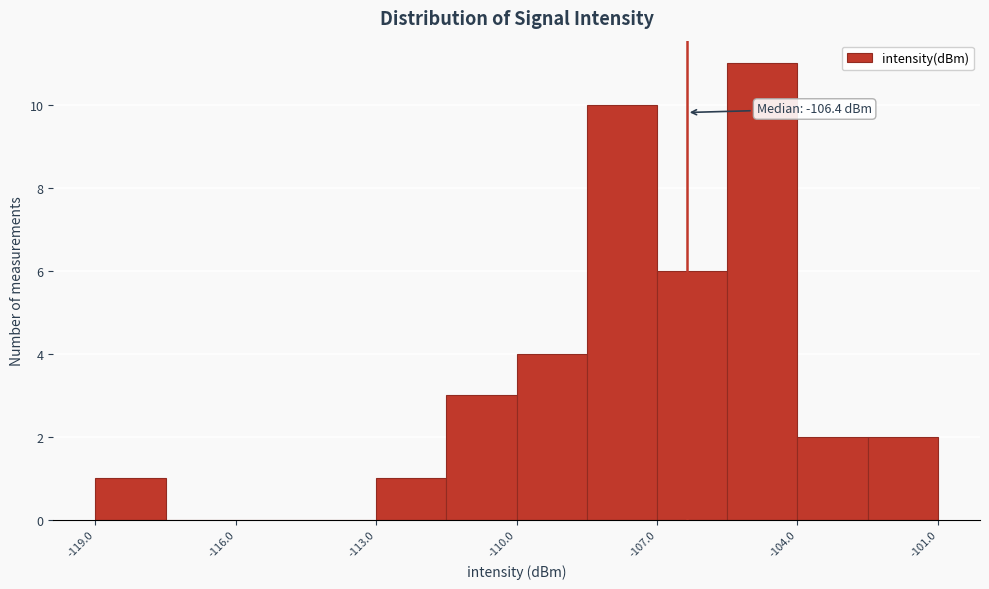

Around what value on the x-axis is the tallest bar? Give the approximate position of its centre, as read against the axis.

-104.5